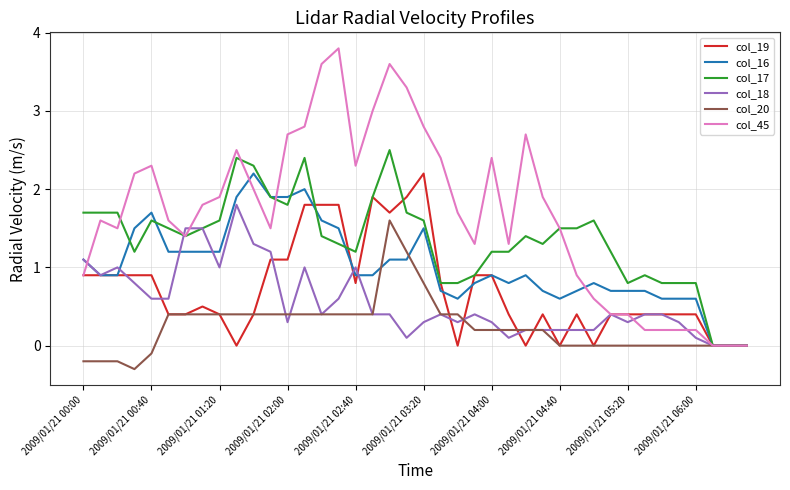

What is the smallest value displayed?

-0.3